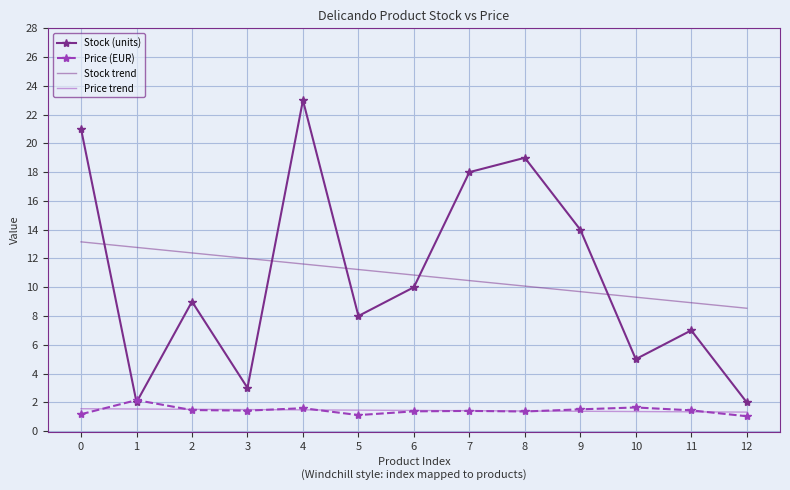

Is the value of Stock (units) at 8 greater than the value of Price (EUR) at 7?

Yes